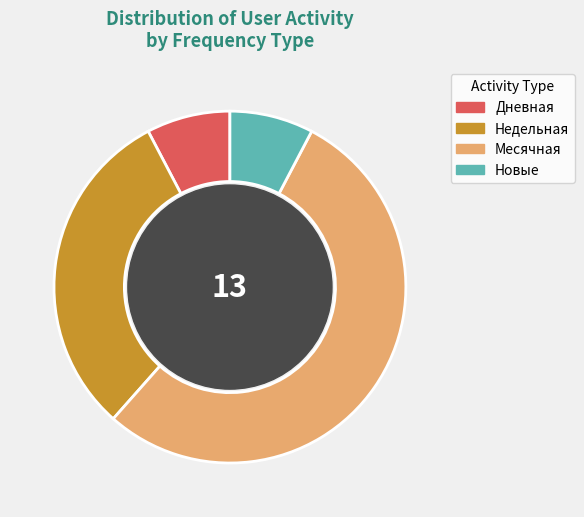

The Новые slice represents 22% of the pie. True or false?

False